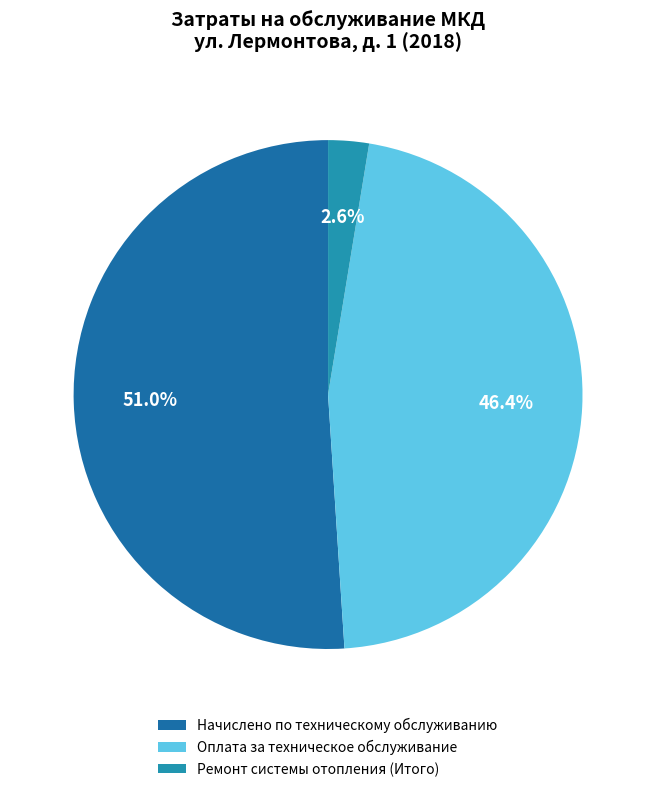

What percentage do Оплата за техническое обслуживание and Ремонт системы отопления (Итого) together represent?

49.0%